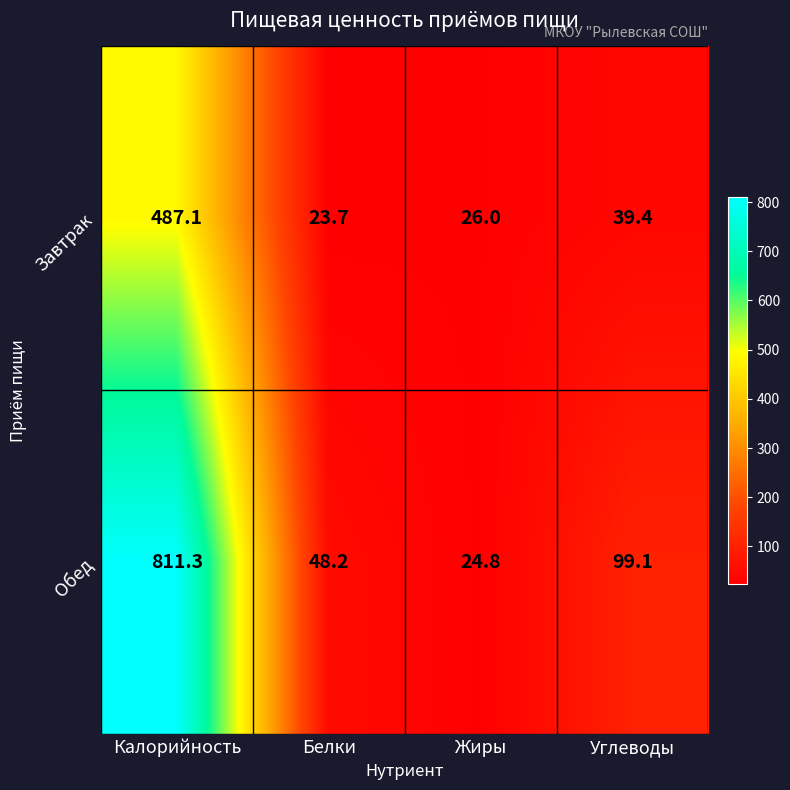

Where is Завтрак nearest to the value 255?

Углеводы